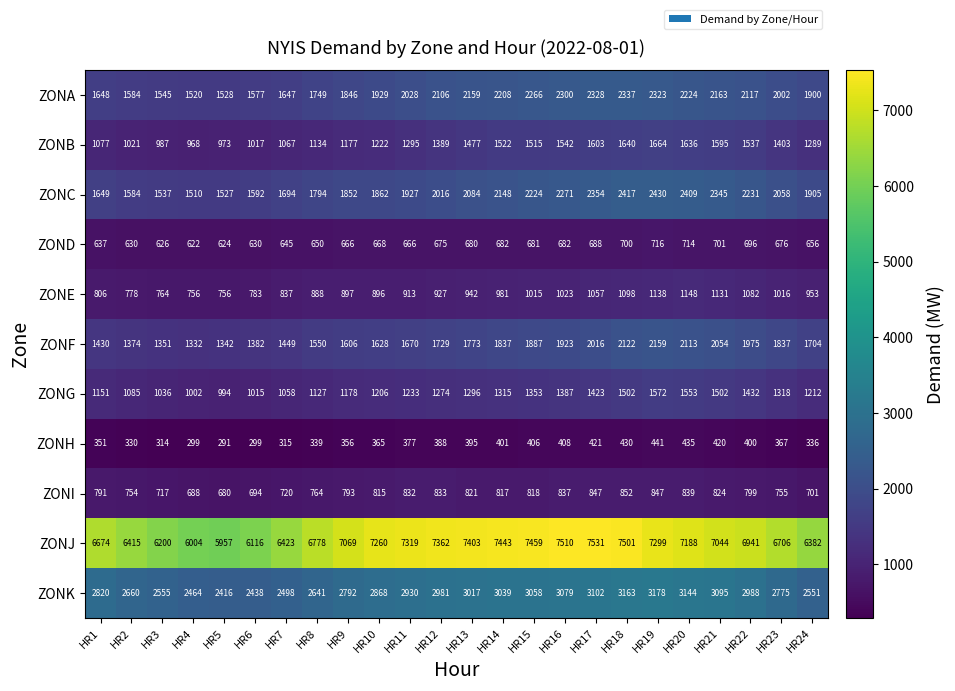

Which series changed the most between HR2 and HR8?

ZONJ